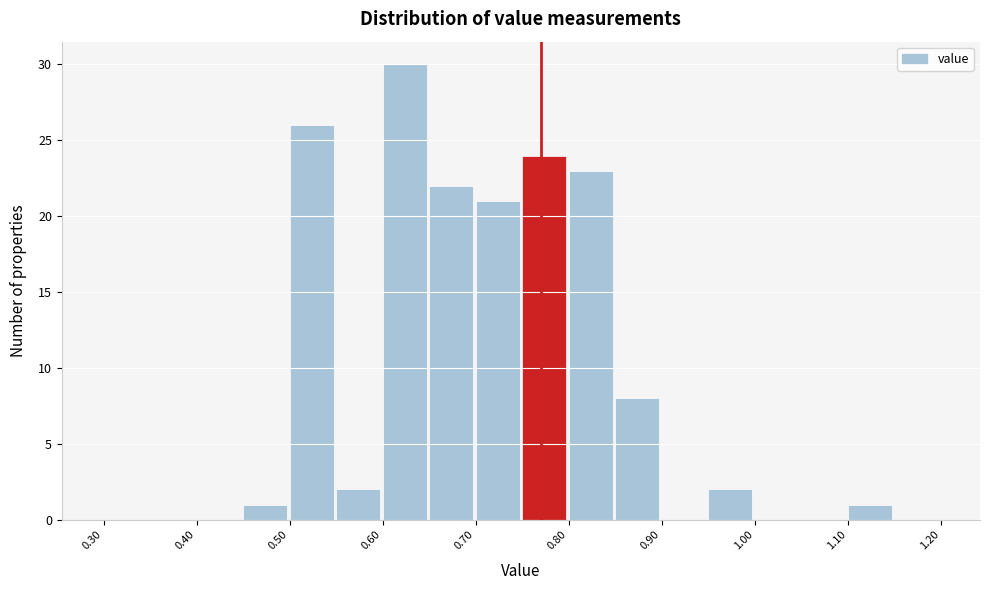

Reading left to right, list every bar in this chart as the range it spans on the x-axis followed by its height. The values are not printed on the chart, so give them approximately, as read against the axis.

0.30 to 0.35: 0
0.35 to 0.40: 0
0.40 to 0.45: 0
0.45 to 0.50: 1
0.50 to 0.55: 26
0.55 to 0.60: 2
0.60 to 0.65: 30
0.65 to 0.70: 22
0.70 to 0.75: 21
0.75 to 0.80: 24
0.80 to 0.85: 23
0.85 to 0.90: 8
0.90 to 0.95: 0
0.95 to 1.00: 2
1.00 to 1.05: 0
1.05 to 1.10: 0
1.10 to 1.15: 1
1.15 to 1.20: 0